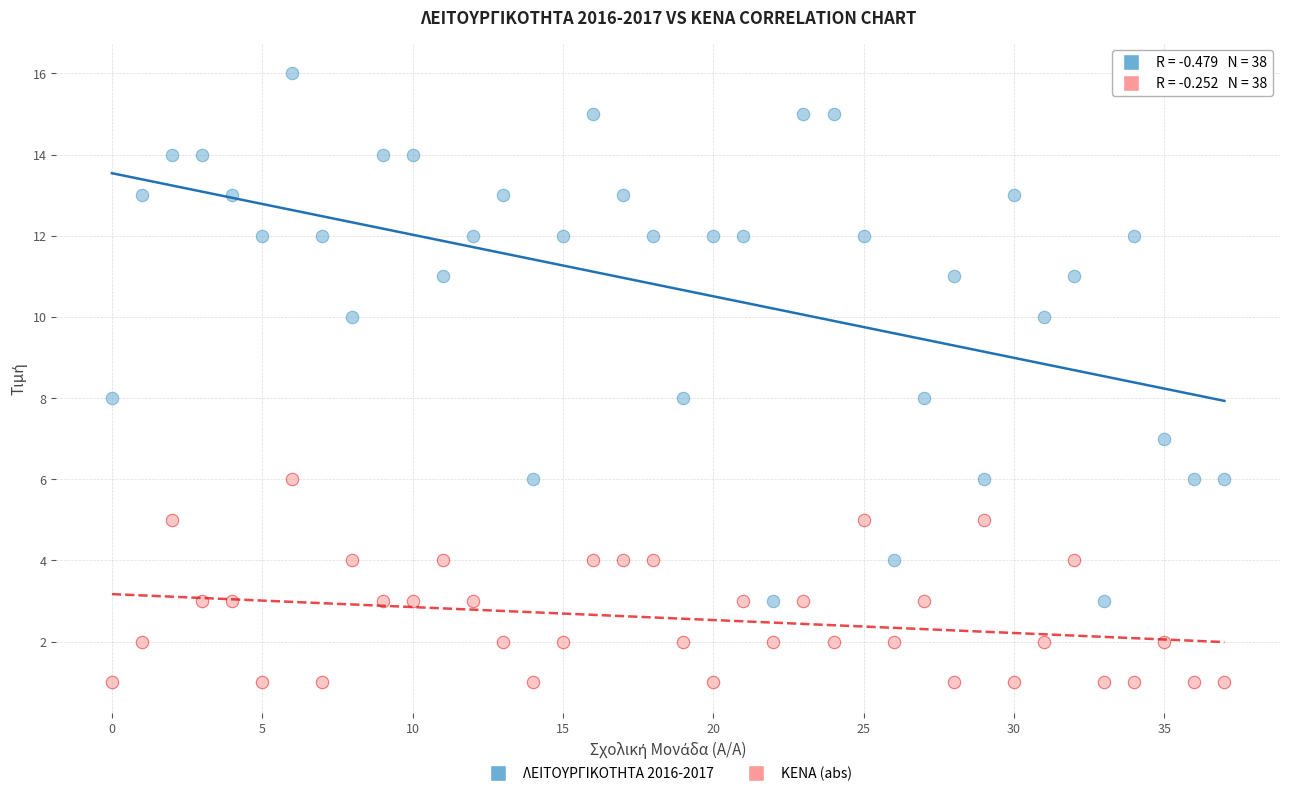

Across all data points, what is the range of Y values (max minus min)?

15